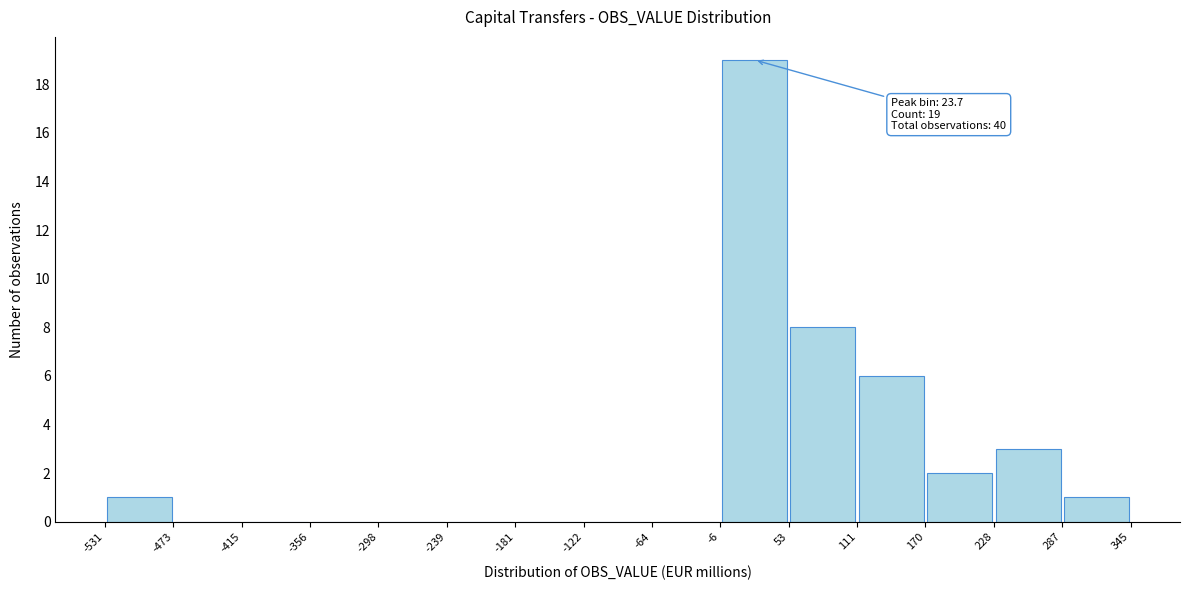

Which range on the x-axis has the tallest bar?

-6 to 53